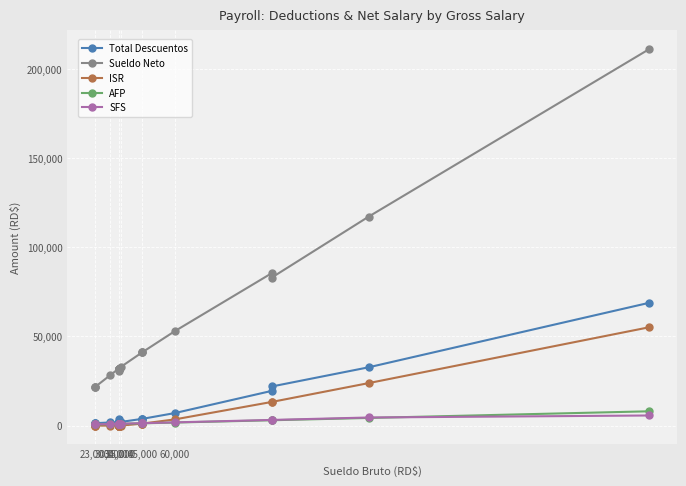

Does the chart display data point markers on the line(s)?

Yes